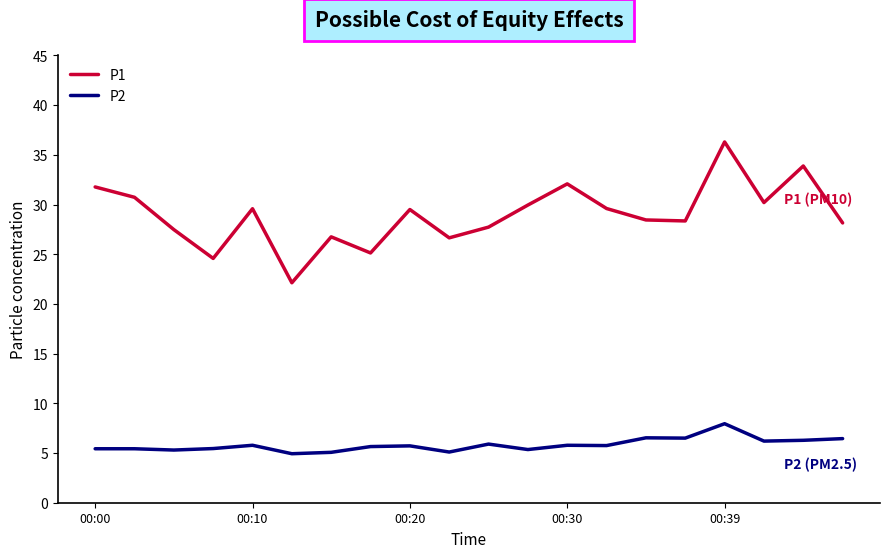

True or false: P2 has more than 1 interior local peaks.

True